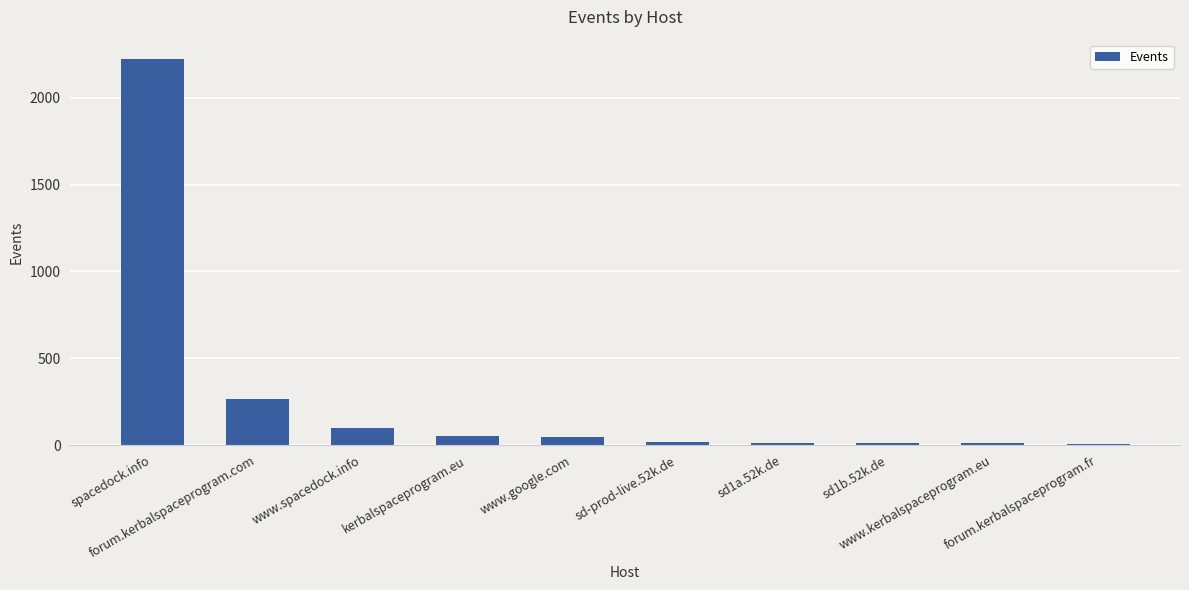

How many series are shown in this chart?

1